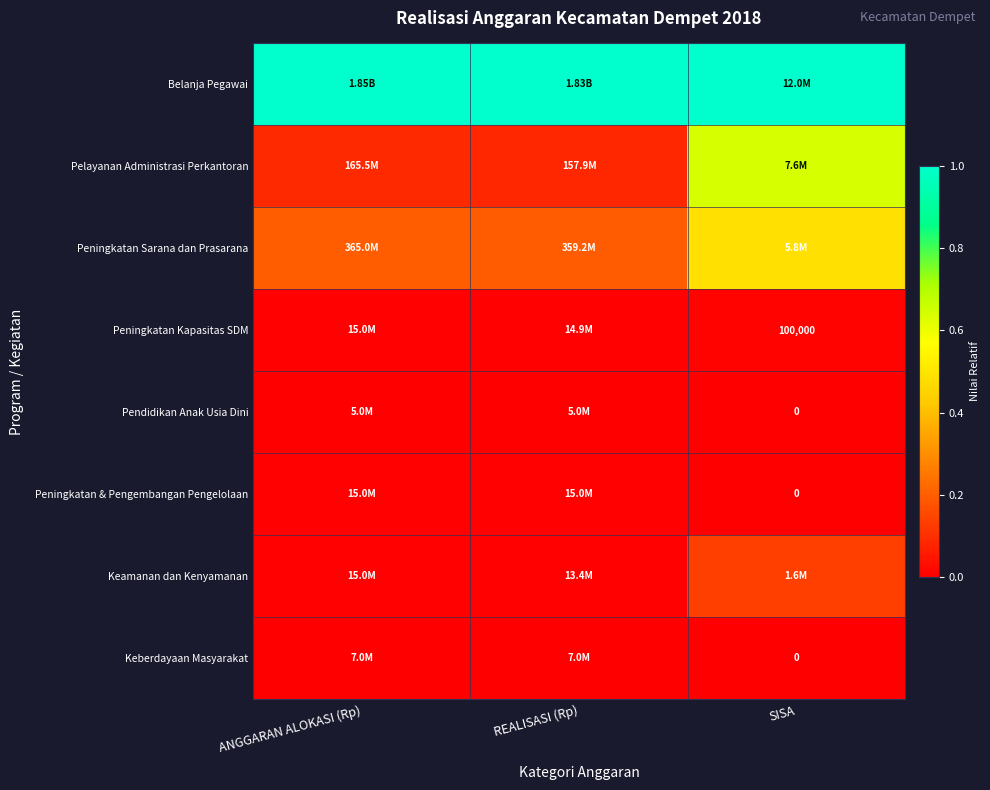

Where is Peningkatan & Pengembangan Pengelolaan nearest to the value 0?

SISA